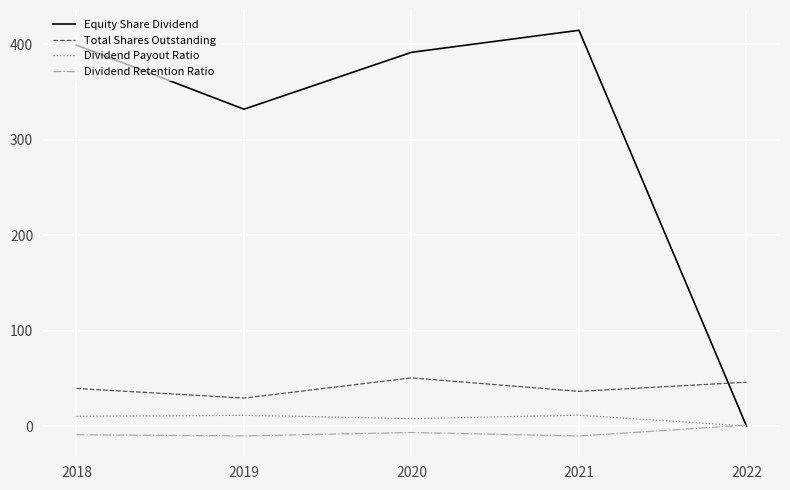

Read the Dividend Payout Ratio value at 2019.

11.3